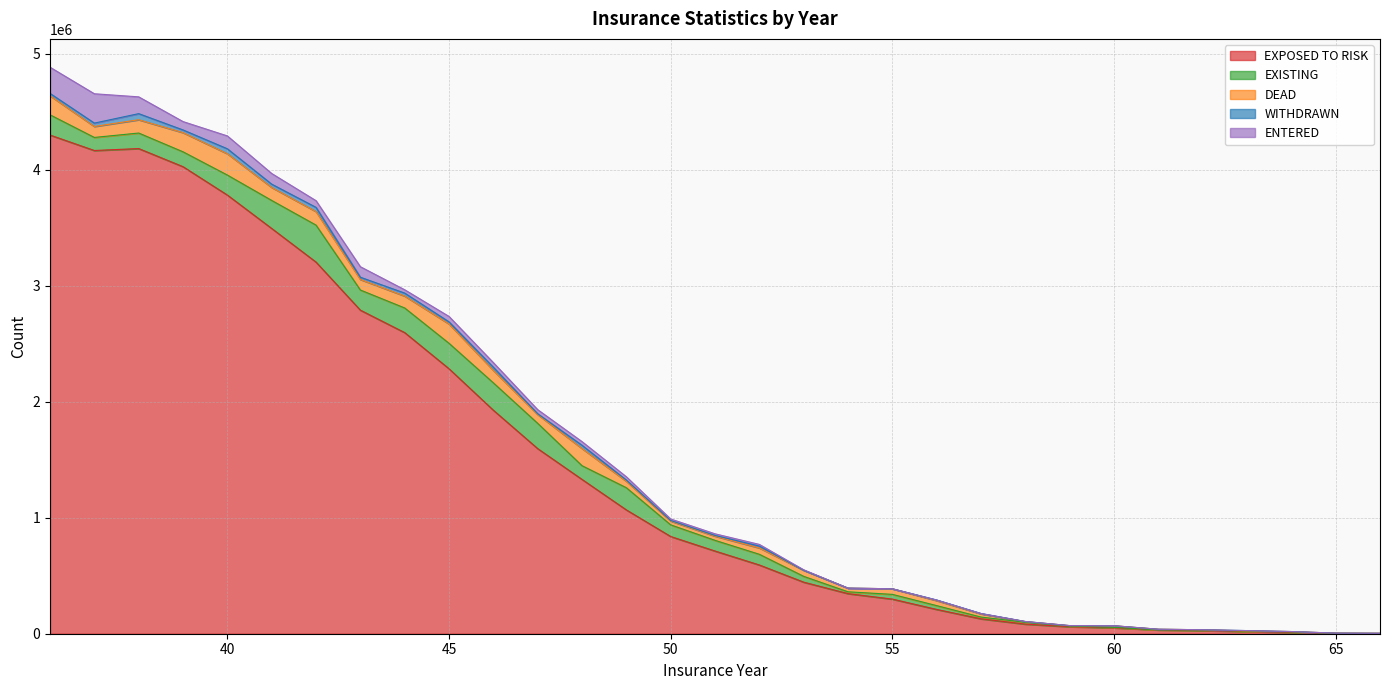

Which series has the largest range (max minus min)?

EXPOSED TO RISK